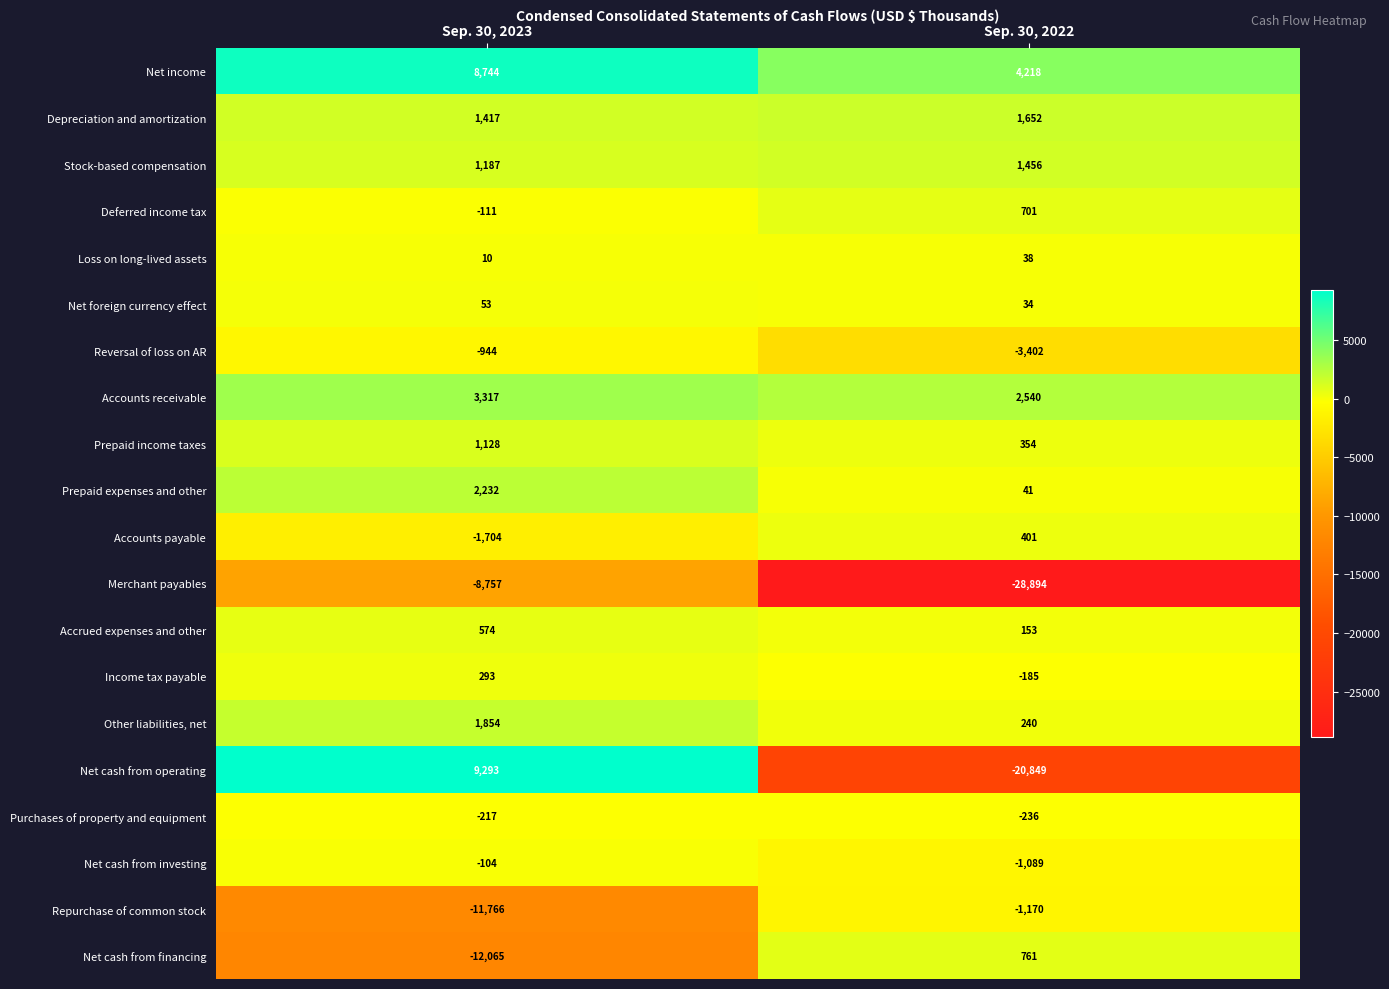

What is the difference between the Loss on long-lived assets values at Sep. 30, 2023 and Sep. 30, 2022?

28